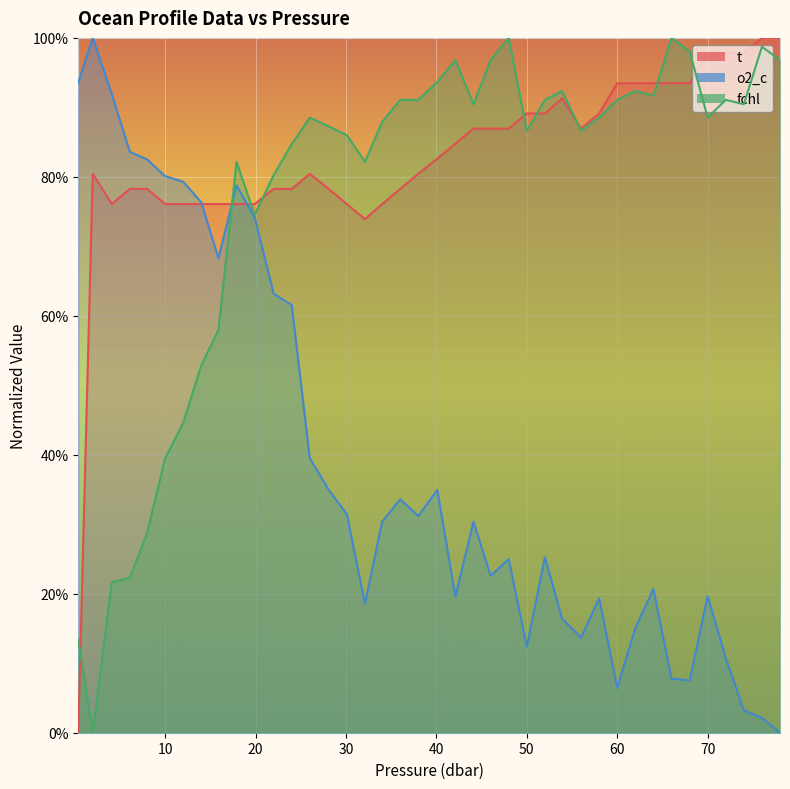

Between 42.1 and 58.0, which is larger?

58.0